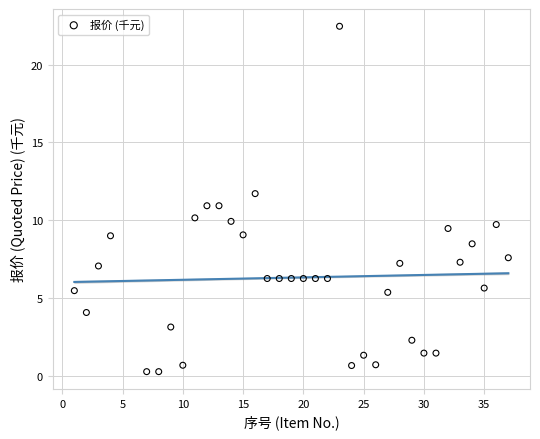

What is the range of X values (max minus min)?

36.0